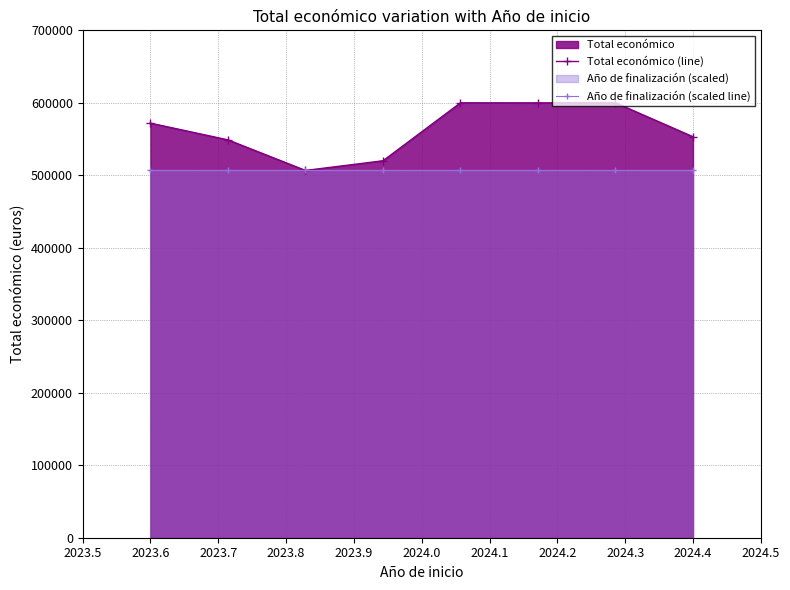

Rank the series at 2024.4 from lowest to highest value.

Año de finalización (scaled line), Total económico (line)